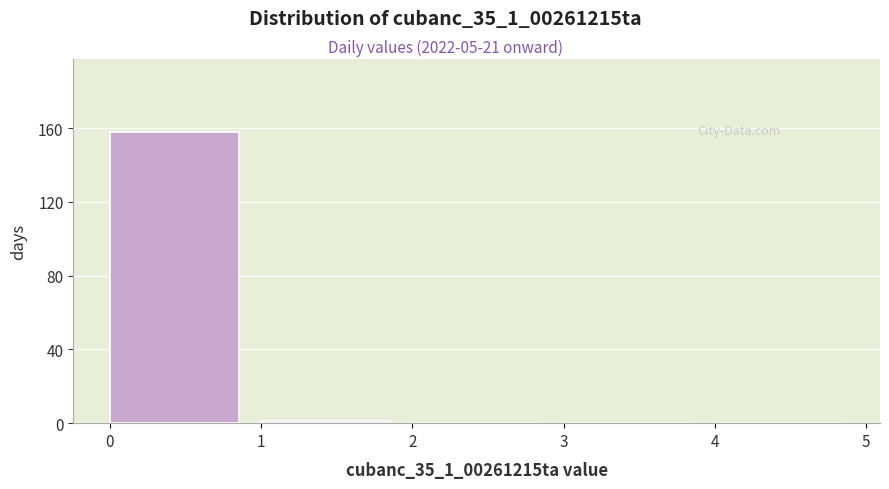

Reading left to right, list every bar in this chart as the range it spans on the x-axis followed by its height. The values are not printed on the chart, so give them approximately, as read against the axis.

0 to 1: 160
1 to 2: under 5
2 to 3: 0
3 to 4: 0
4 to 5: 0